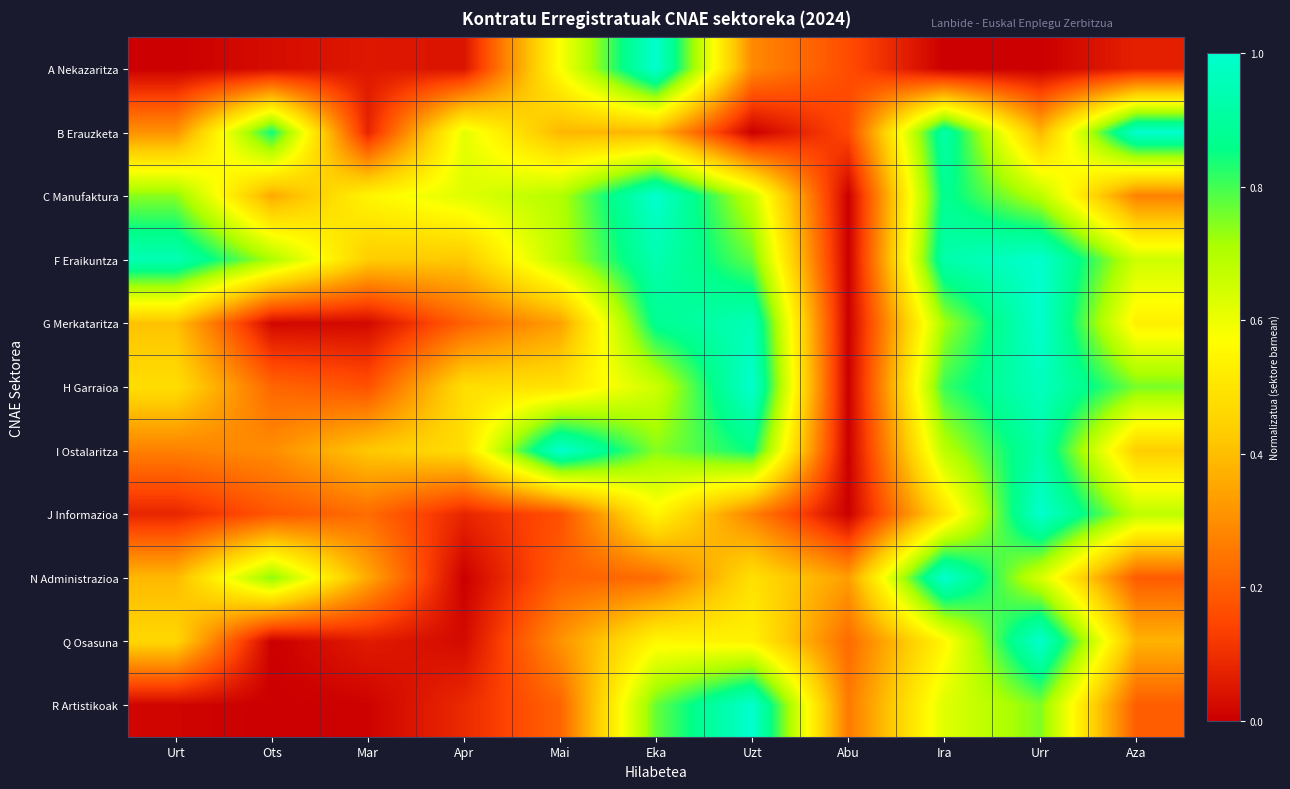

How many series are shown in this chart?

11